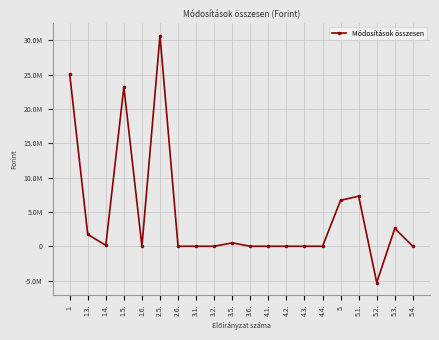

What is the difference between the maximum and minimum values?

36004340